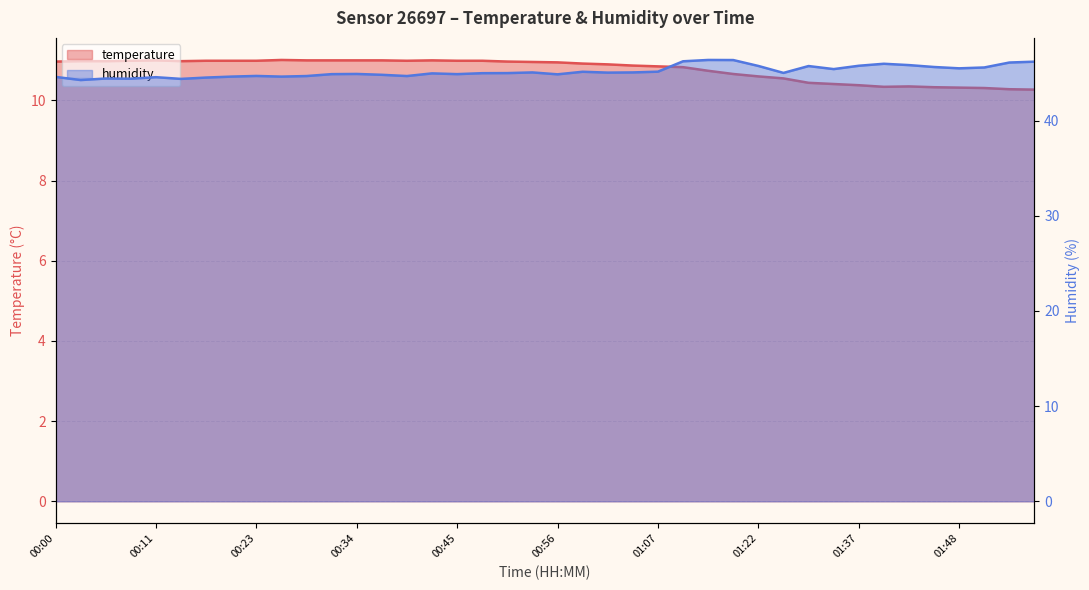

What is the smallest value displayed?

10.3